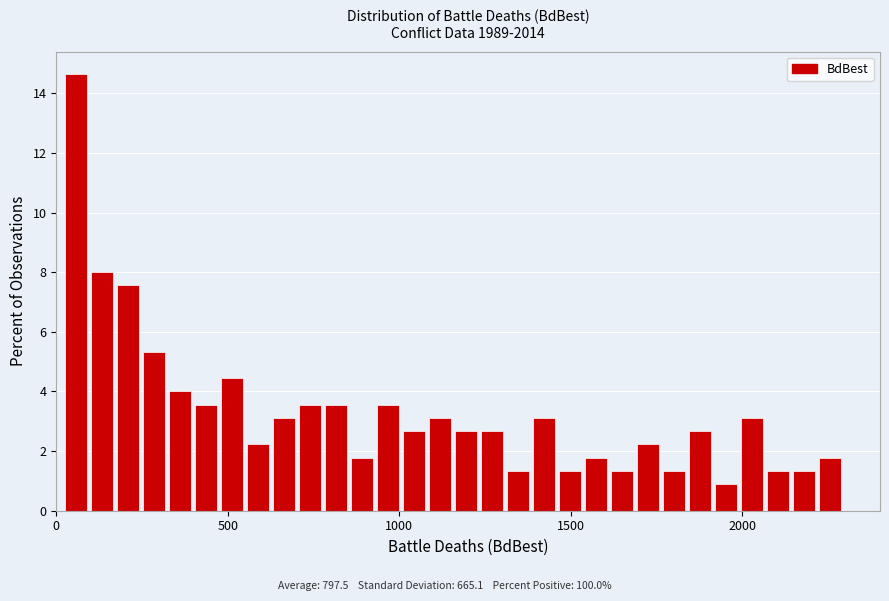

Read against the x-axis, roughly where is the centre of the tallest bar?

50